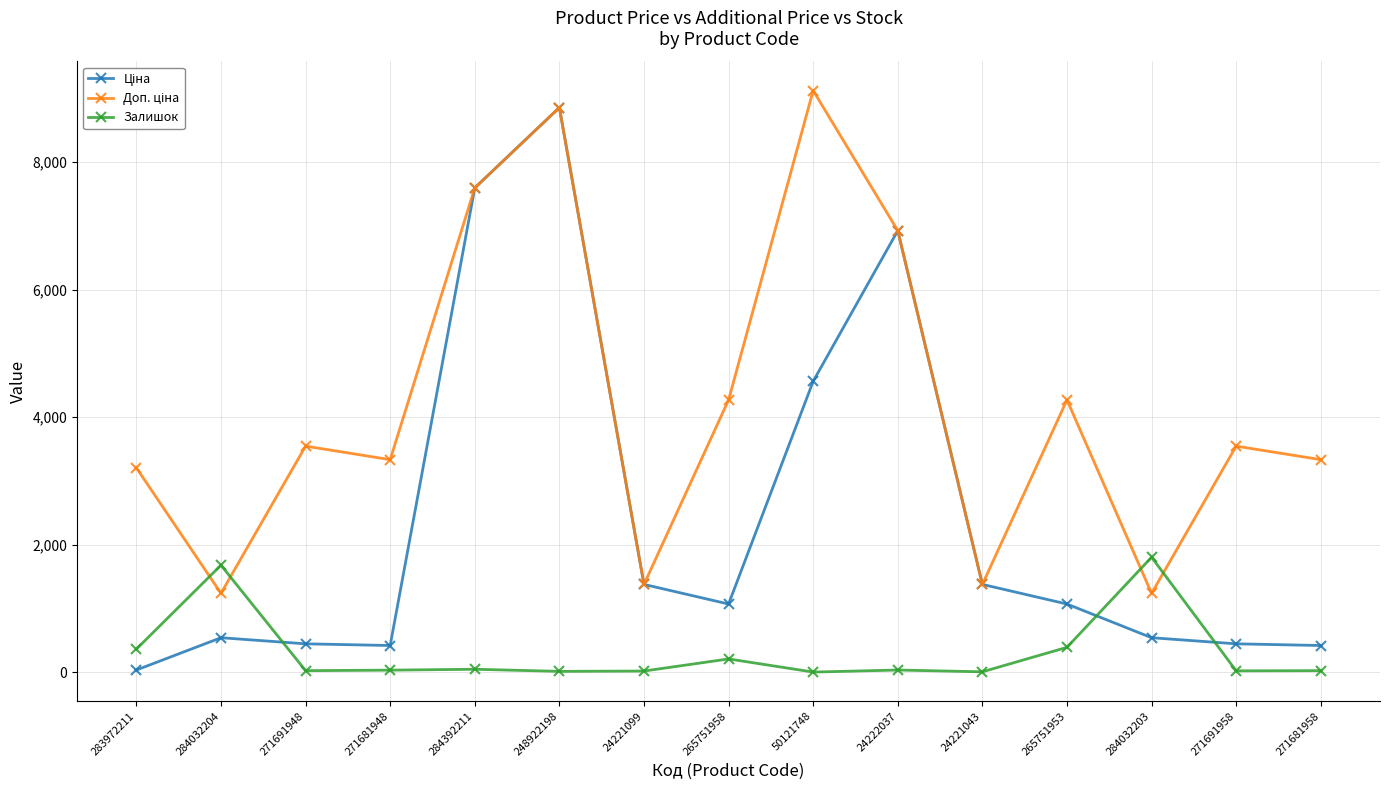

At which category is the sum across all series the highest?

248922198